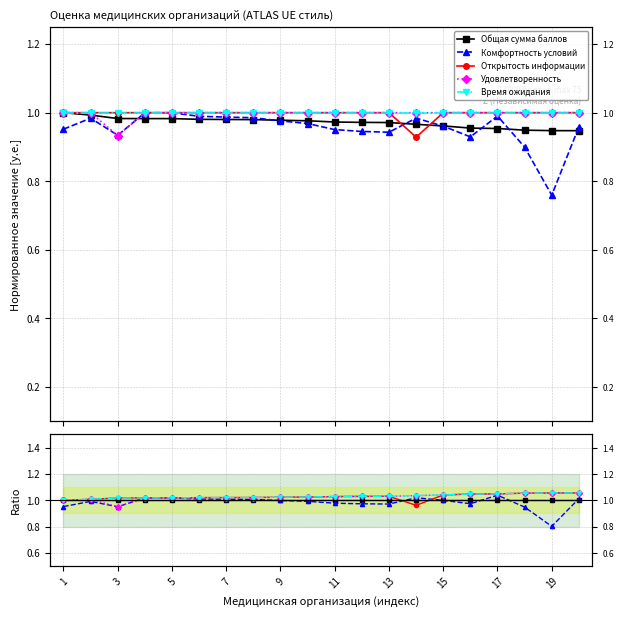

Which series has the largest total across all categories?

Время ожидания